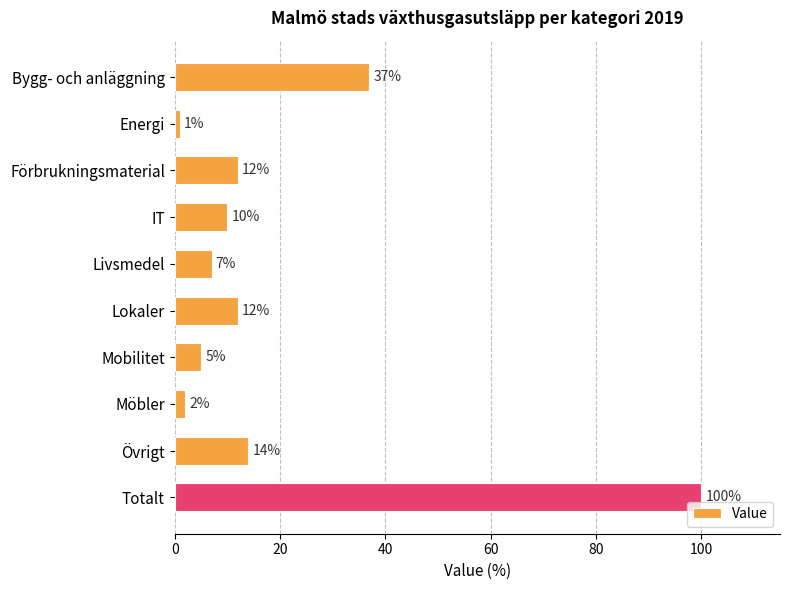

What is the greatest value displayed?

100